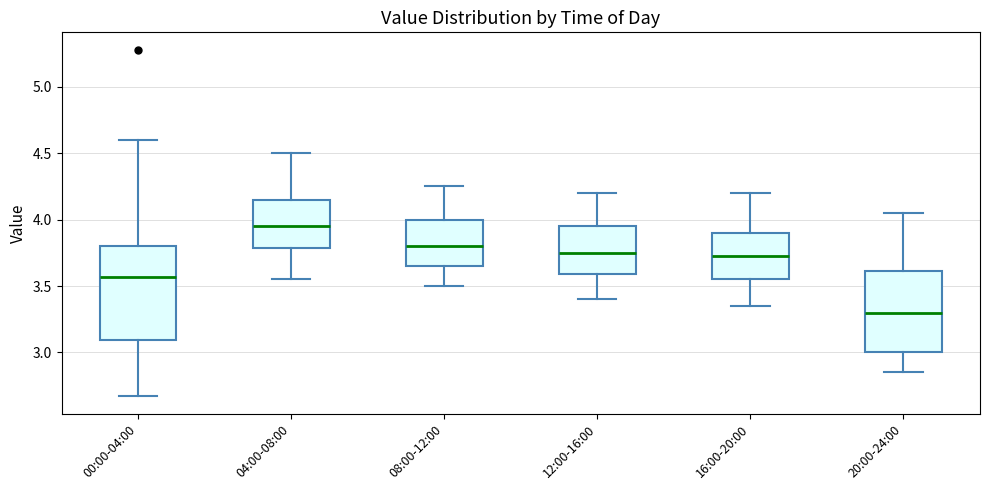

Reading left to right, transcribe this box plot: for each box, give where its median line is, the range the box spans, and where its two whiskers end, as read against the y-axis. The values are not printed on the chart, so give them approximately, as read against the axis.

00:00-04:00: median 3.55, box 3.10 to 3.80, whiskers 2.65 to 4.60
04:00-08:00: median 3.95, box 3.80 to 4.15, whiskers 3.55 to 4.50
08:00-12:00: median 3.80, box 3.65 to 4.00, whiskers 3.50 to 4.25
12:00-16:00: median 3.75, box 3.60 to 3.95, whiskers 3.40 to 4.20
16:00-20:00: median 3.75, box 3.55 to 3.90, whiskers 3.35 to 4.20
20:00-24:00: median 3.30, box 3.00 to 3.60, whiskers 2.85 to 4.05